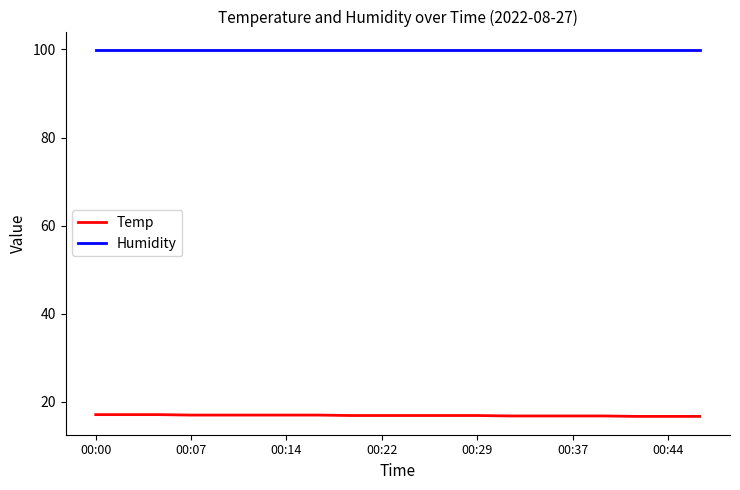

Rank the series by their maximum value, from lowest to highest.

Temp, Humidity